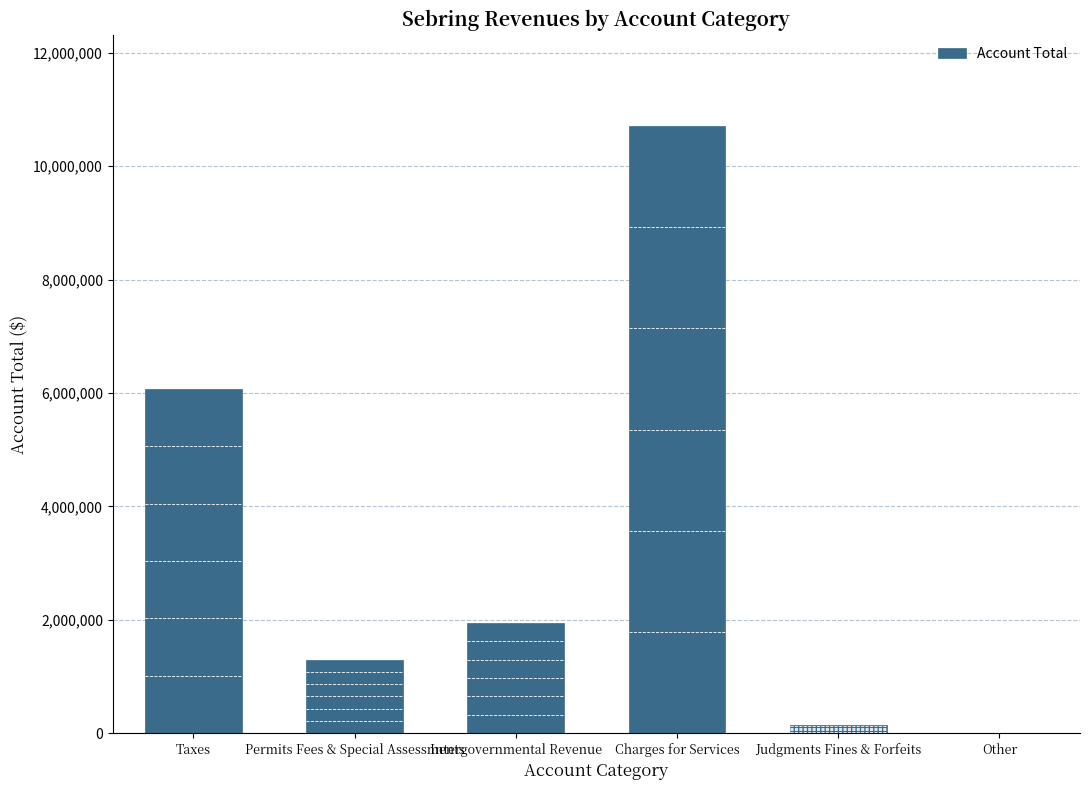

At which label does the data first exceed 1946995?

Taxes